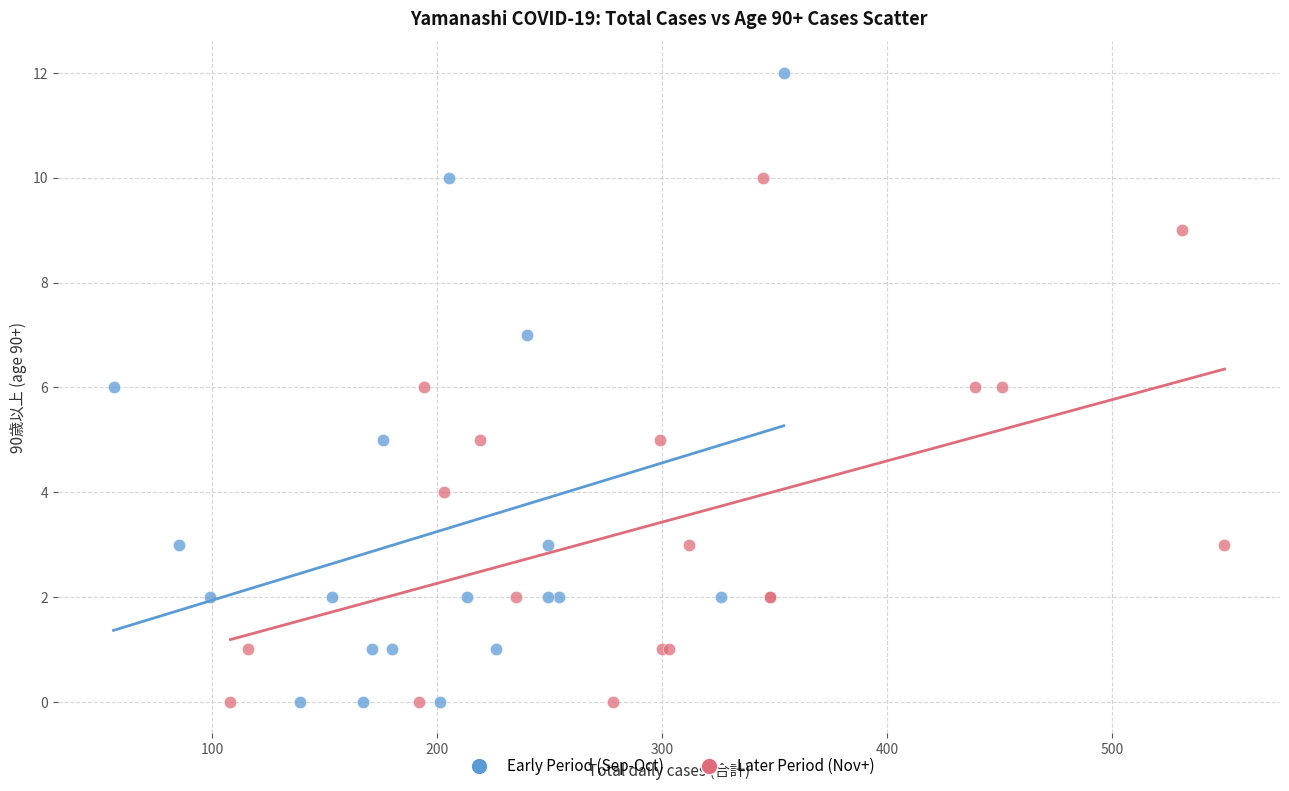

Which series has the widest spread of Y values?

Early Period (Sep-Oct)